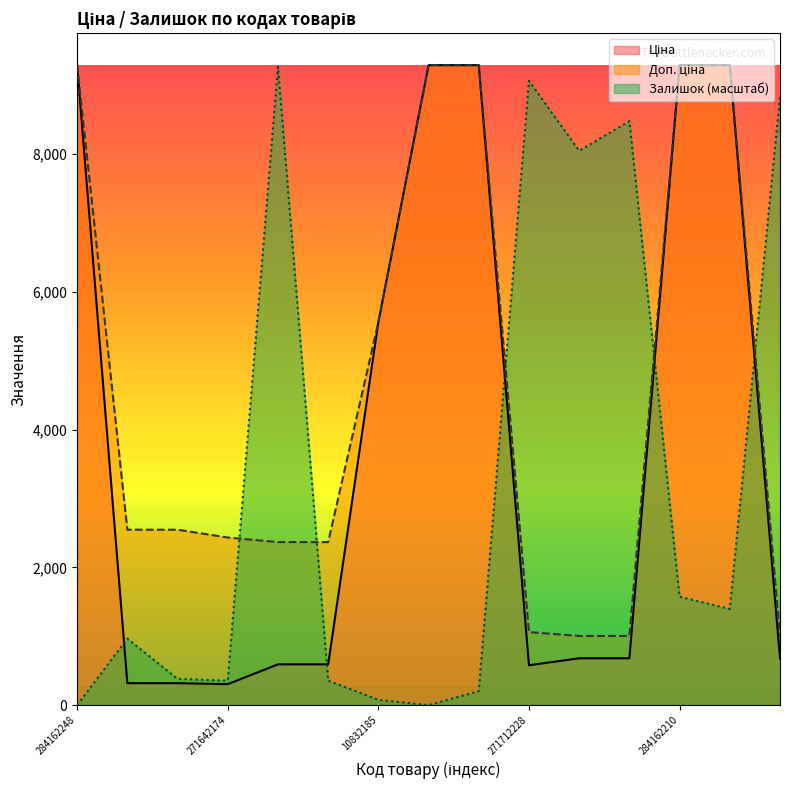

The value of Ціна at 284162209 is 9290.5. True or false?

True